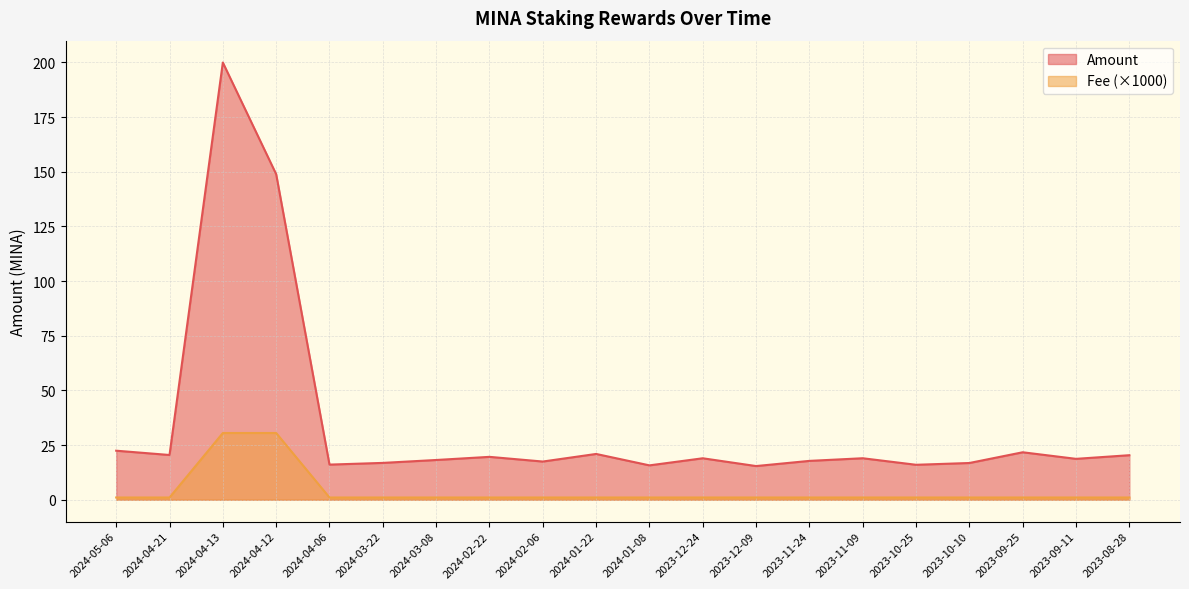

True or false: Fee and Amount intersect in this chart.

False